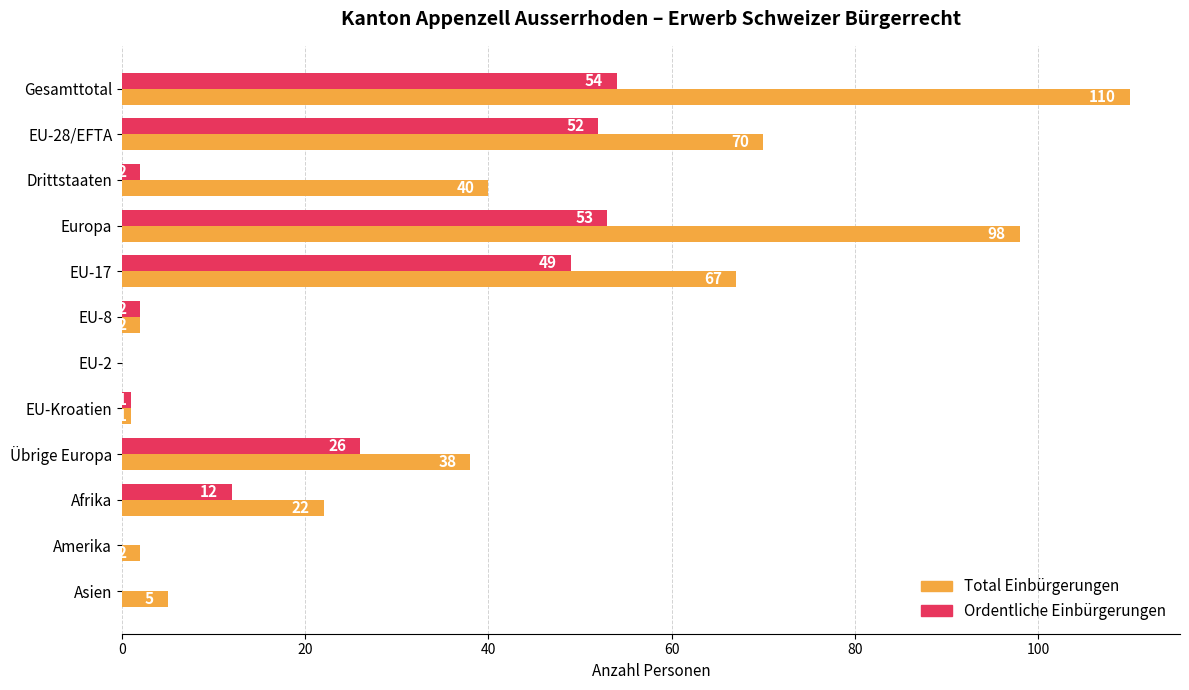

The Ordentliche Einbürgerungen series shows 0 at Asien. True or false?

True